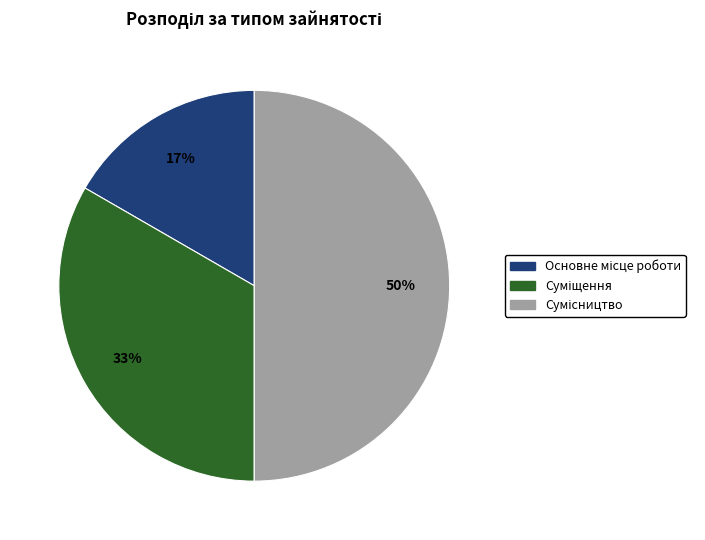

To the nearest percent, what is the average slice percentage?

33%